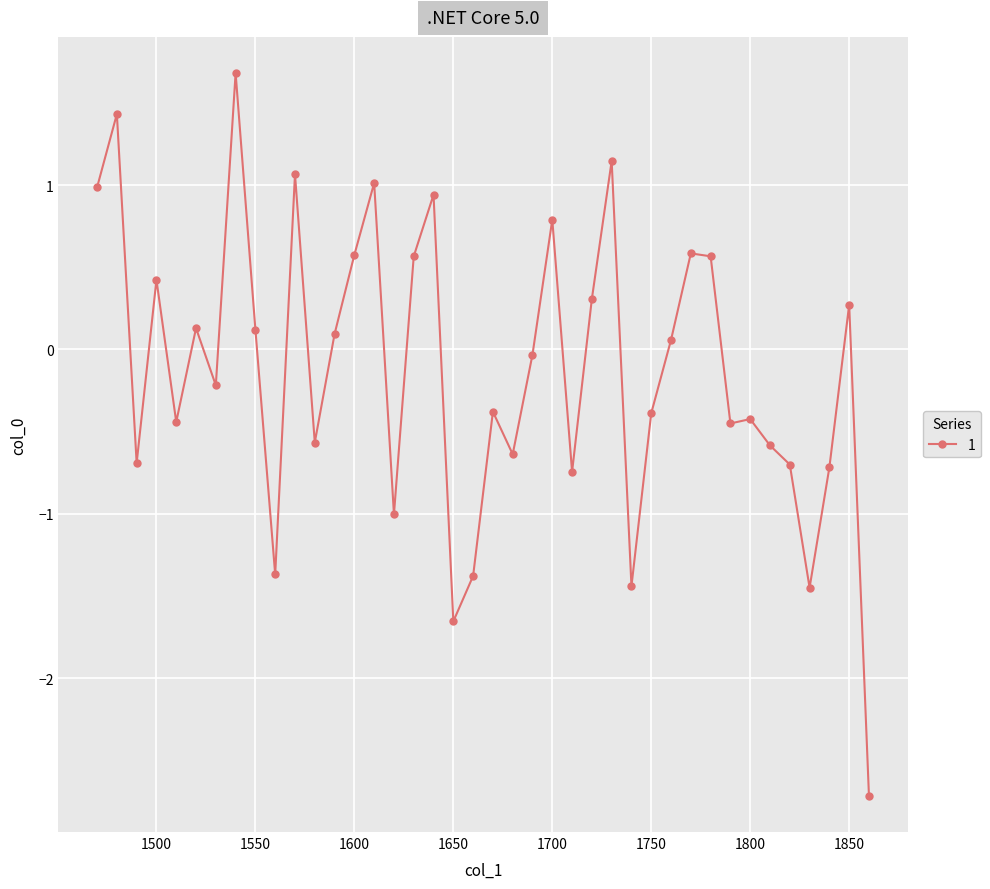

What is the sum of all values?

-5.2